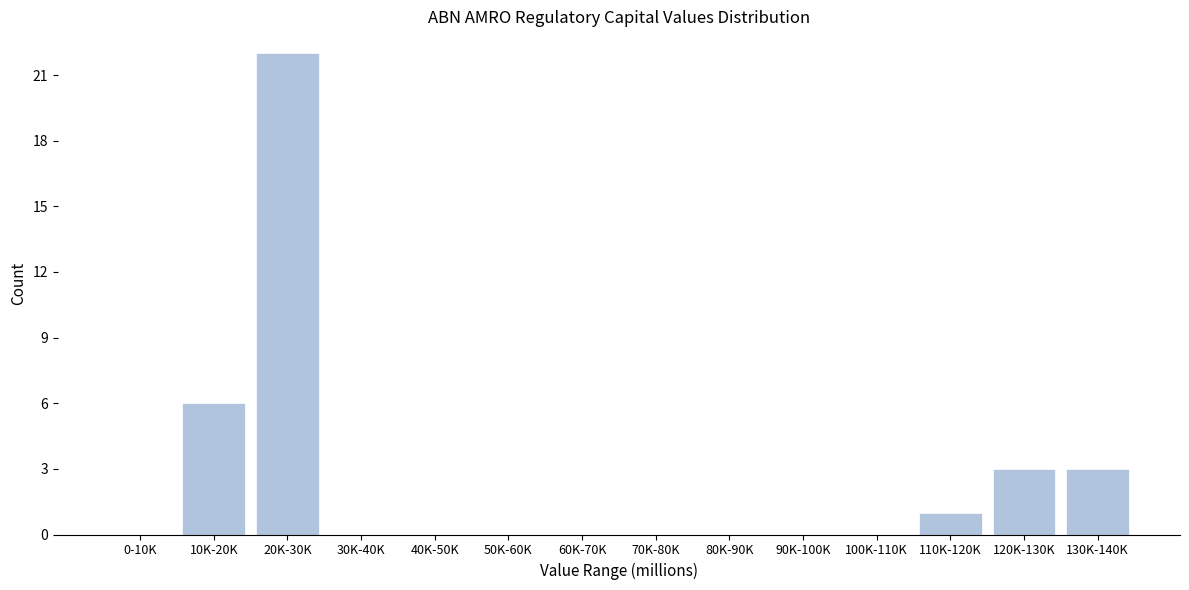

Reading right to left, extract all data points from this chart.

130K-140K=3	120K-130K=3	110K-120K=1	100K-110K=0	90K-100K=0	80K-90K=0	70K-80K=0	60K-70K=0	50K-60K=0	40K-50K=0	30K-40K=0	20K-30K=22	10K-20K=6	0-10K=0